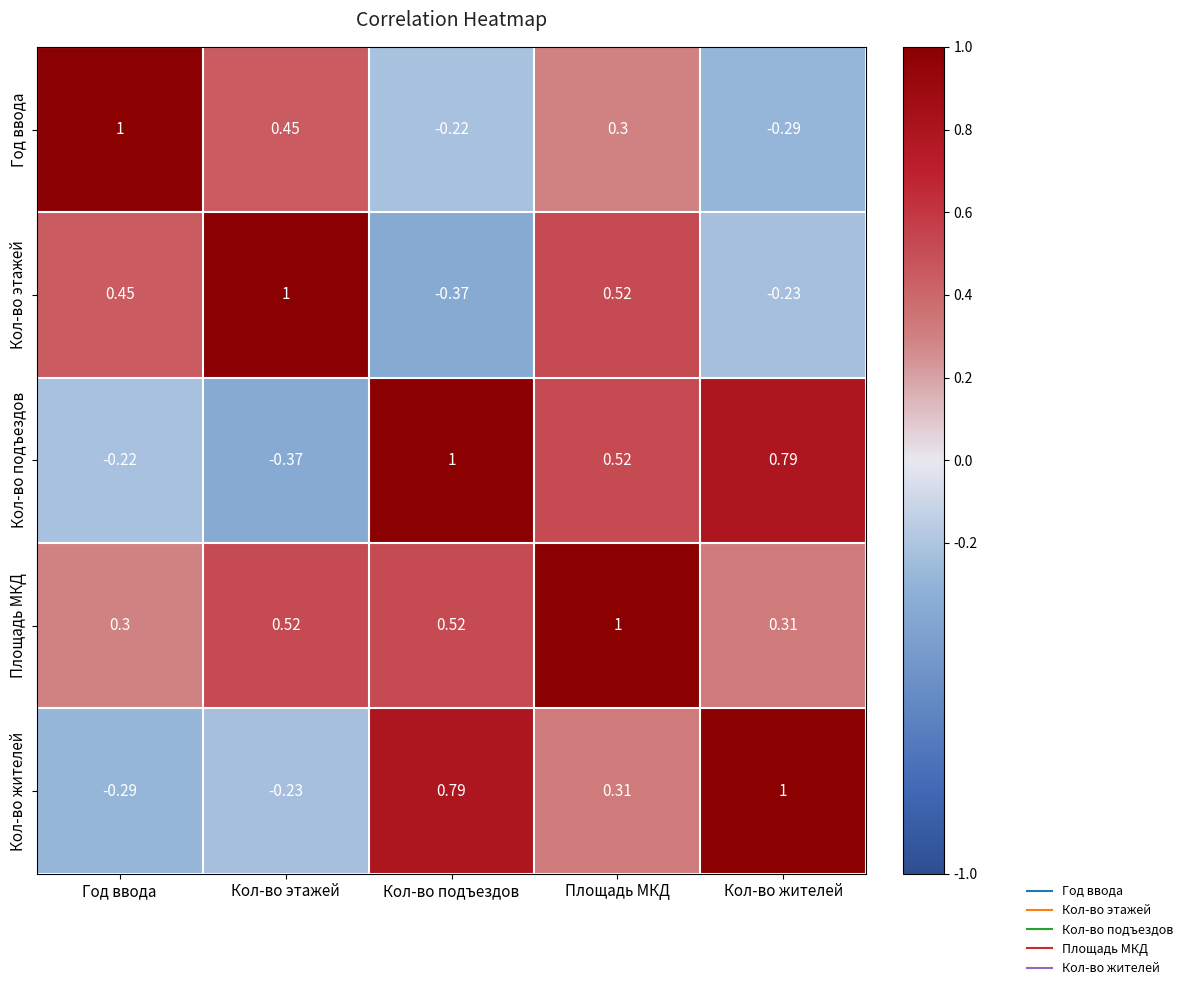

List the labels in order of Год ввода value, smallest first.

Кол-во жителей, Кол-во подъездов, Площадь МКД, Кол-во этажей, Год ввода